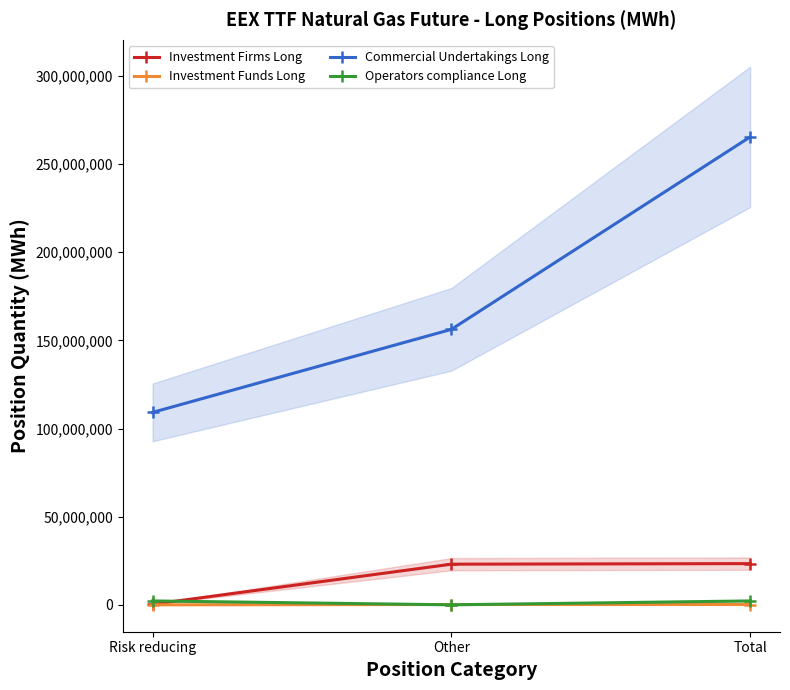

Reading left to right, extract all data points from this chart.

Investment Firms Long: Risk reducing=324143	Other=23049709	Total=23373852
Investment Funds Long: Risk reducing=0	Other=177420	Total=177420
Commercial Undertakings Long: Risk reducing=109165504	Other=156249914	Total=265415418
Operators compliance Long: Risk reducing=2203897	Other=0	Total=2203897